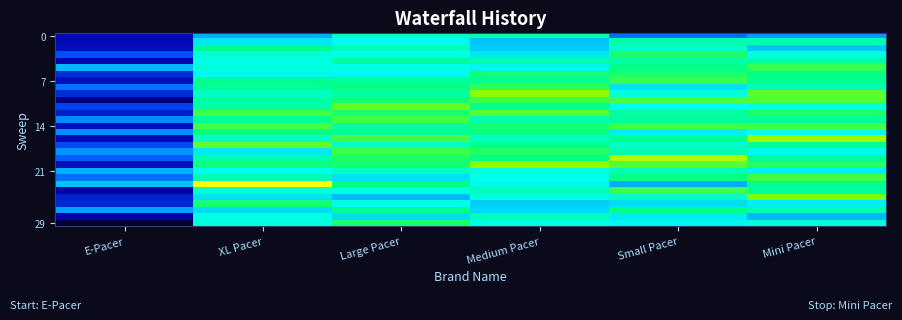

Which series has the widest spread of values?

29